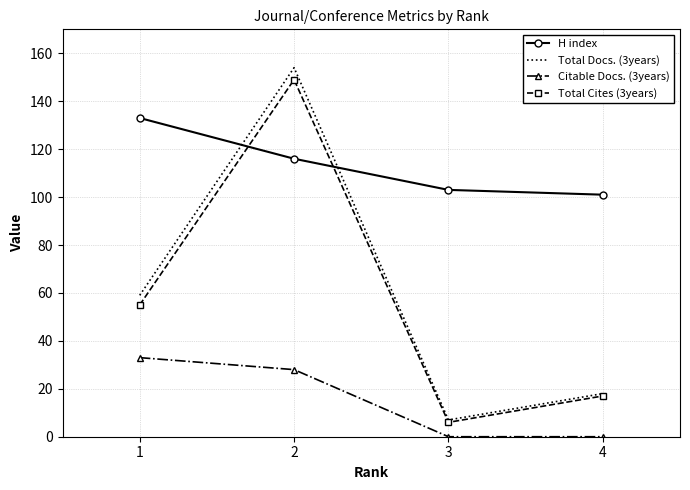

True or false: Total Docs. (3years) and Citable Docs. (3years) cross at least once.

False